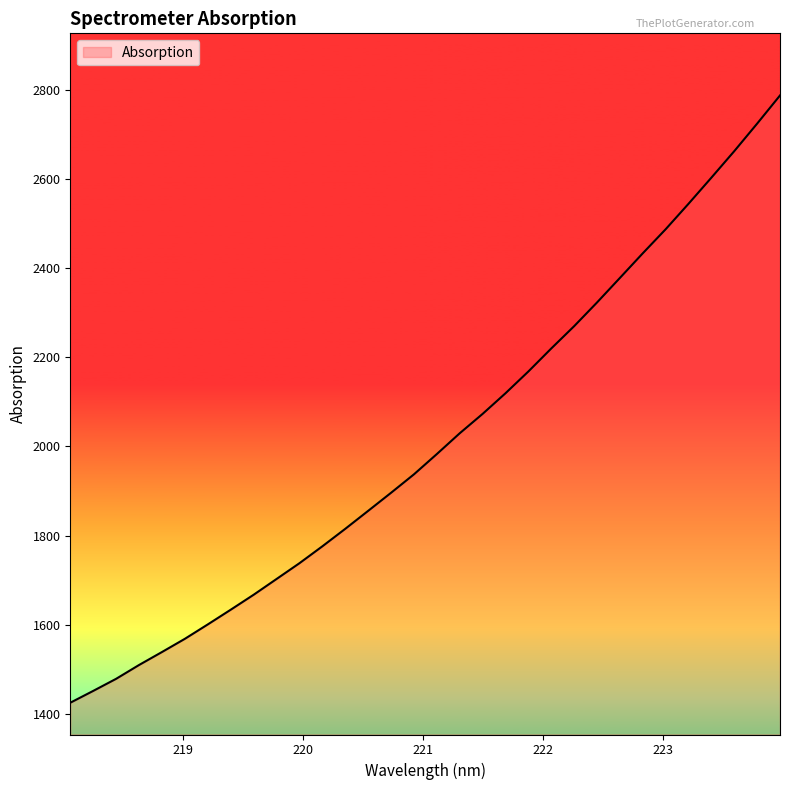

Reading left to right, list all the values displayed in this chart.

1425.0	1451.5	1478.6	1509.6	1538.7	1568.4	1600.6	1633.6	1667.1	1702.5	1737.9	1775.8	1815.0	1855.3	1895.9	1937.2	1982.7	2029.3	2072.8	2119.1	2168.0	2219.5	2269.6	2322.7	2377.8	2433.0	2487.0	2544.2	2602.7	2662.1	2723.9	2787.0